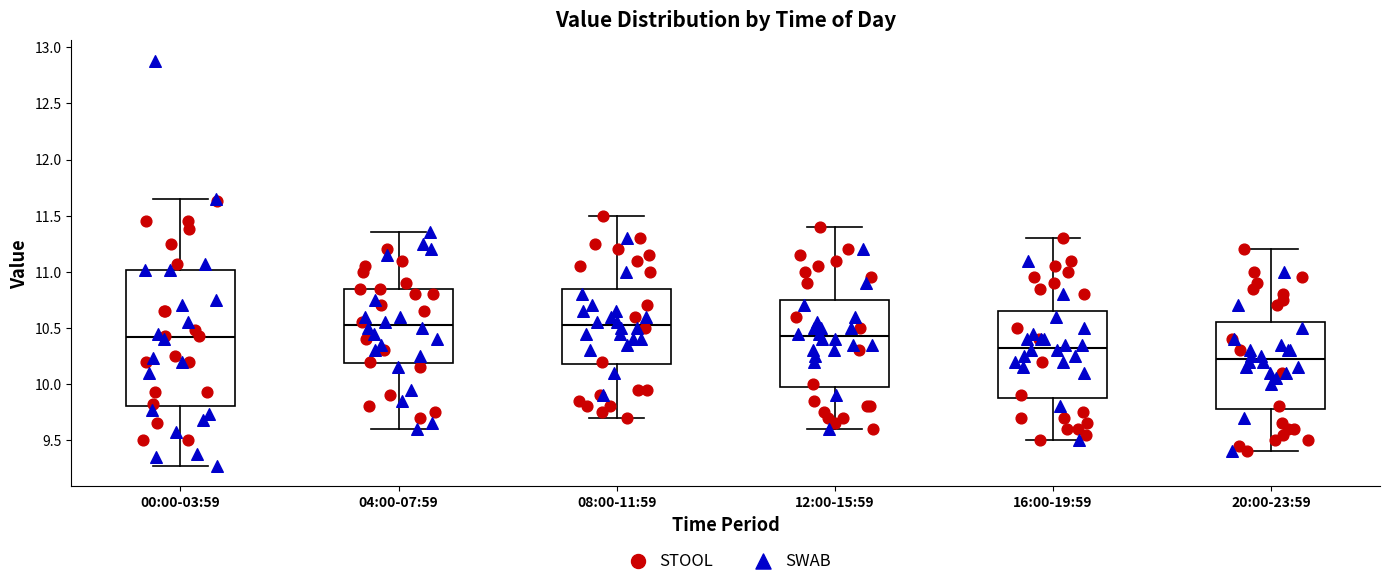

Reading left to right, read every box against the y-axis: the position of its median line, the range the box covers, and the ends of its whiskers. The values are not printed on the chart, so give them approximately, as read against the axis.

00:00-03:59: median 10.40, box 9.80 to 11.00, whiskers 9.25 to 11.65
04:00-07:59: median 10.55, box 10.20 to 10.85, whiskers 9.60 to 11.35
08:00-11:59: median 10.55, box 10.20 to 10.85, whiskers 9.70 to 11.50
12:00-15:59: median 10.45, box 10.00 to 10.75, whiskers 9.60 to 11.40
16:00-19:59: median 10.35, box 9.90 to 10.65, whiskers 9.50 to 11.30
20:00-23:59: median 10.25, box 9.80 to 10.55, whiskers 9.40 to 11.20